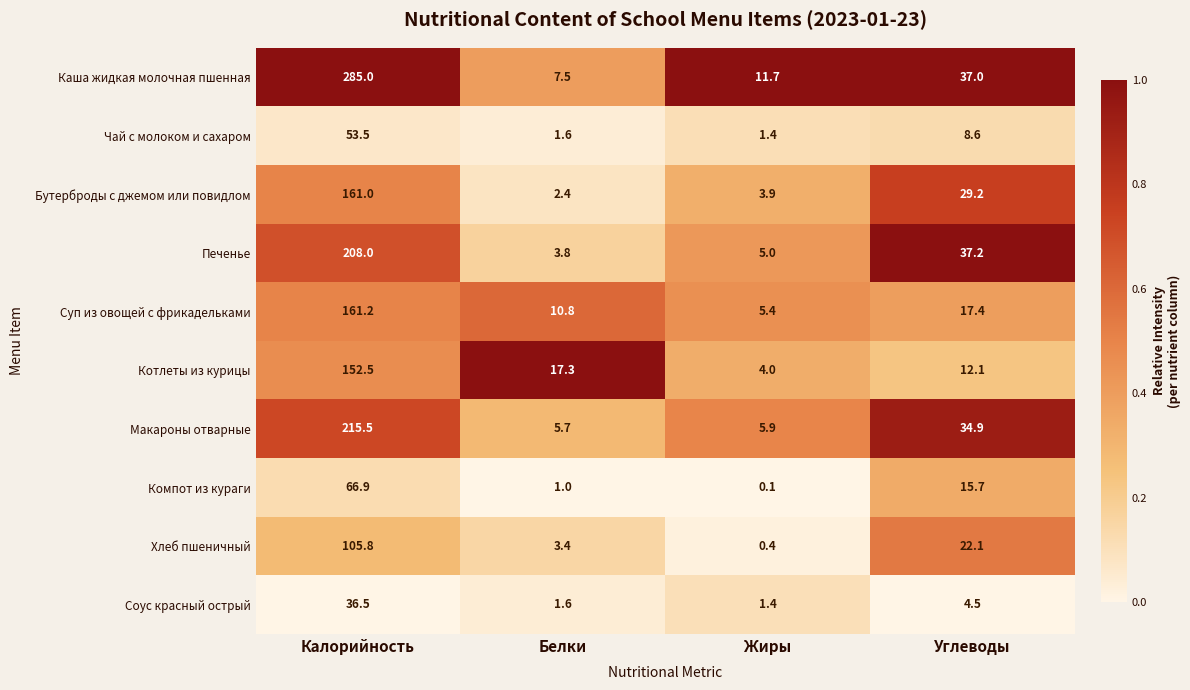

Is it true that Компот из кураги equals 1.0 at Белки?

True